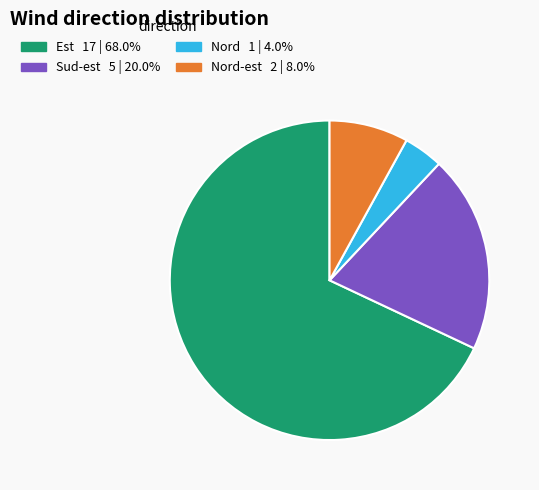

Is there a majority slice in this chart?

Yes